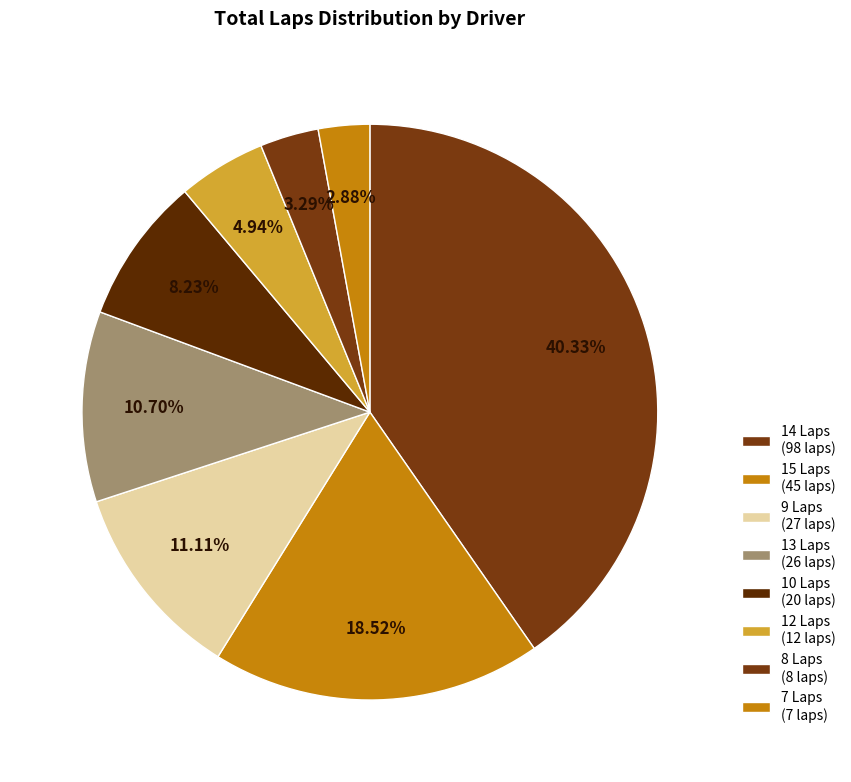

Count the number of slices in the pie.

8